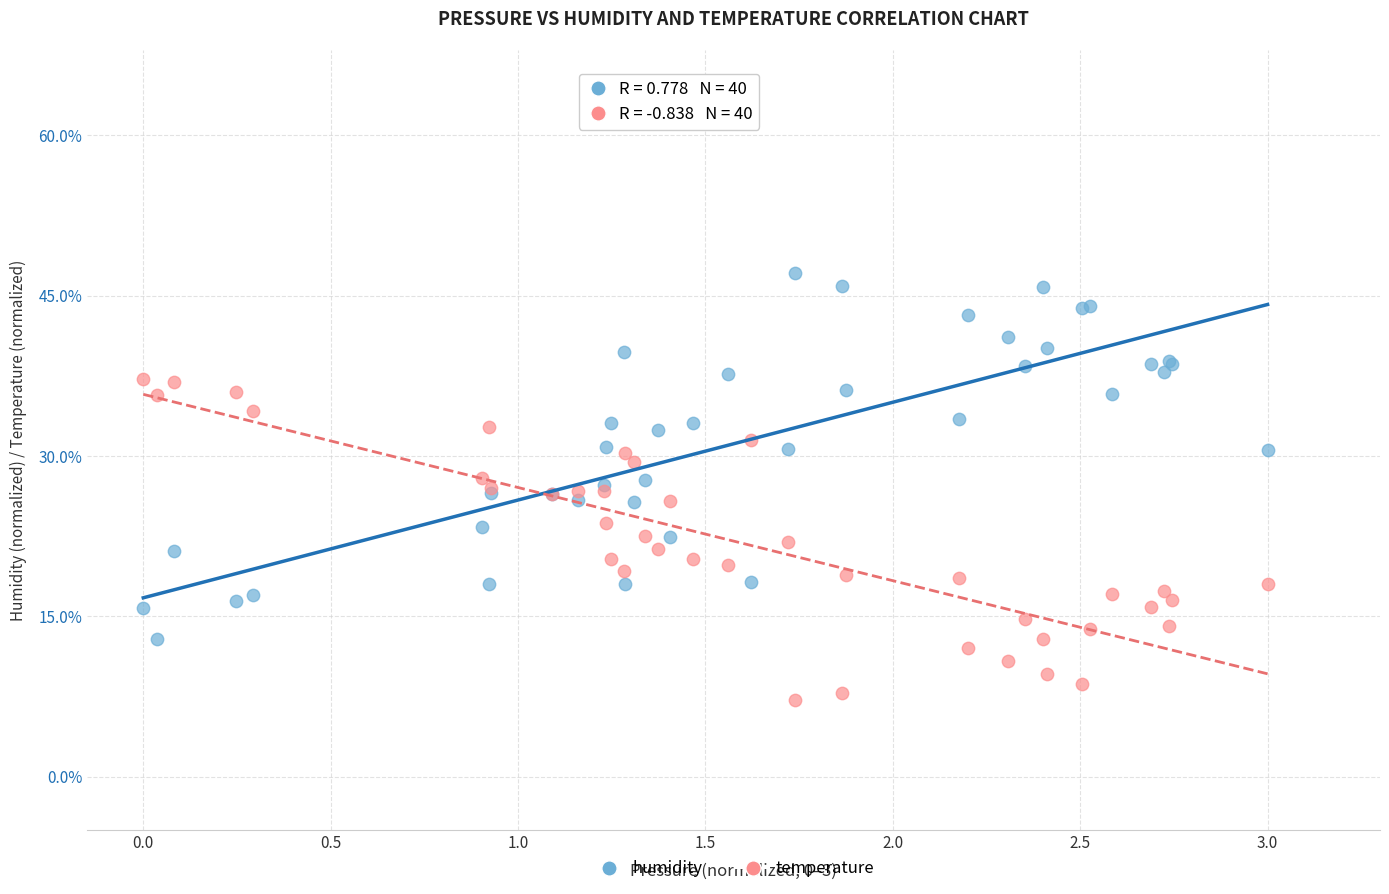

Which series has the largest Y range (max minus min)?

humidity